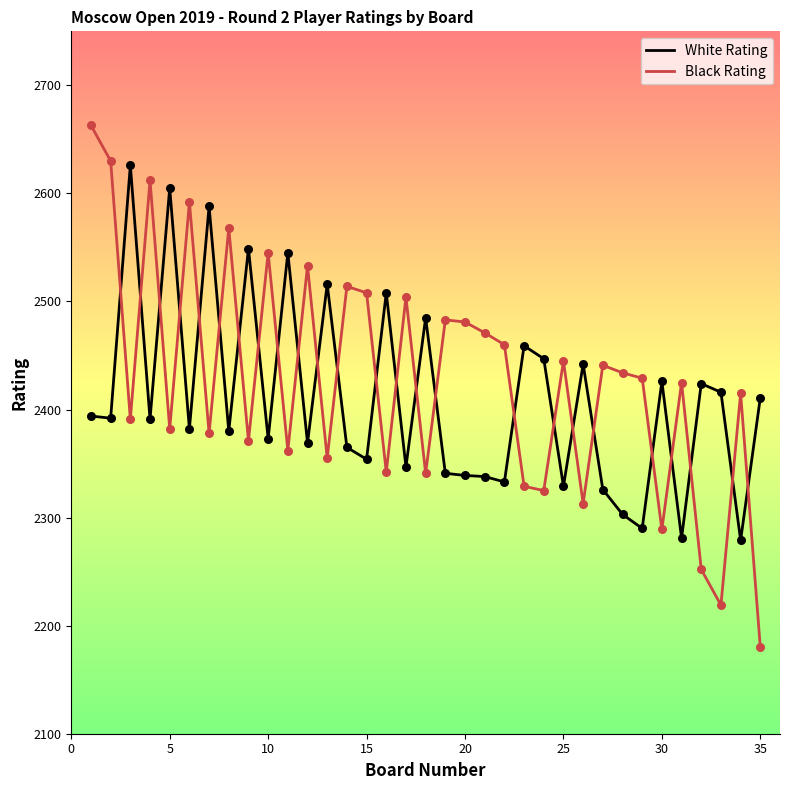

Which series has the largest range (max minus min)?

Black Rating